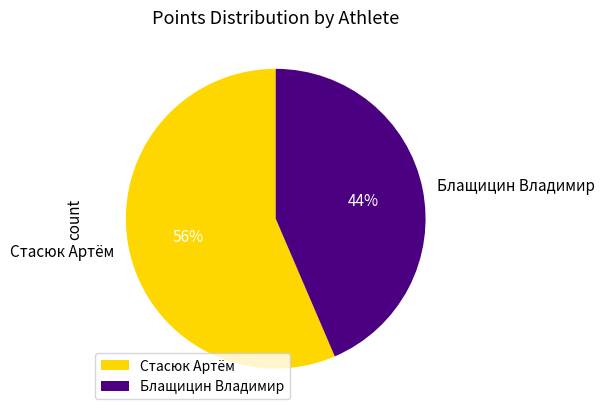

What percentage is the Стасюк Артём slice, to the nearest percent?

56%